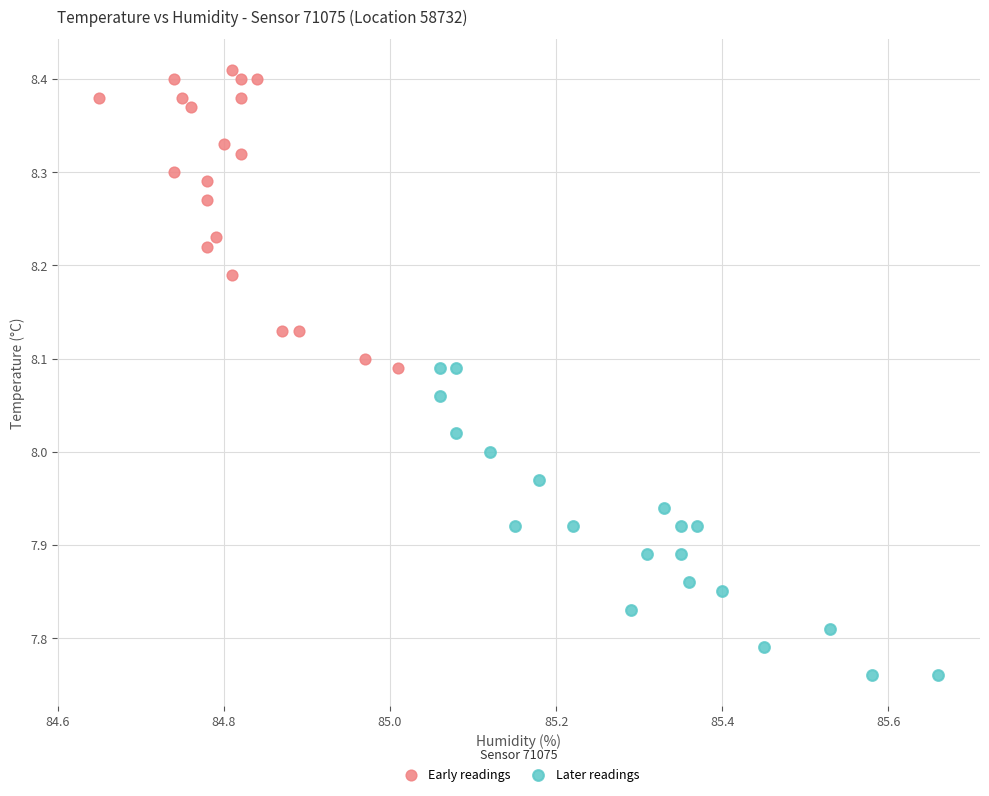

Which series contains the lowest Y value?

Later readings